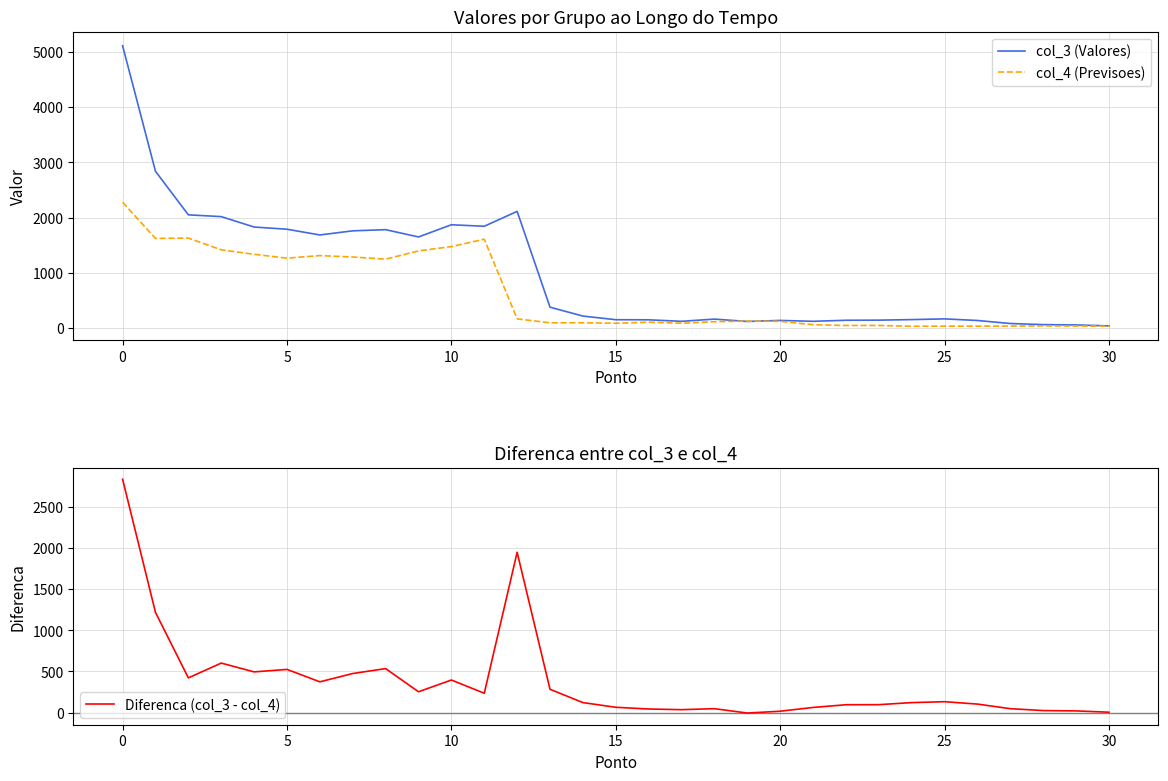

List the series in order of their peak value, lowest first.

col_4 (Previsoes), Diferenca (col_3 - col_4), col_3 (Valores)